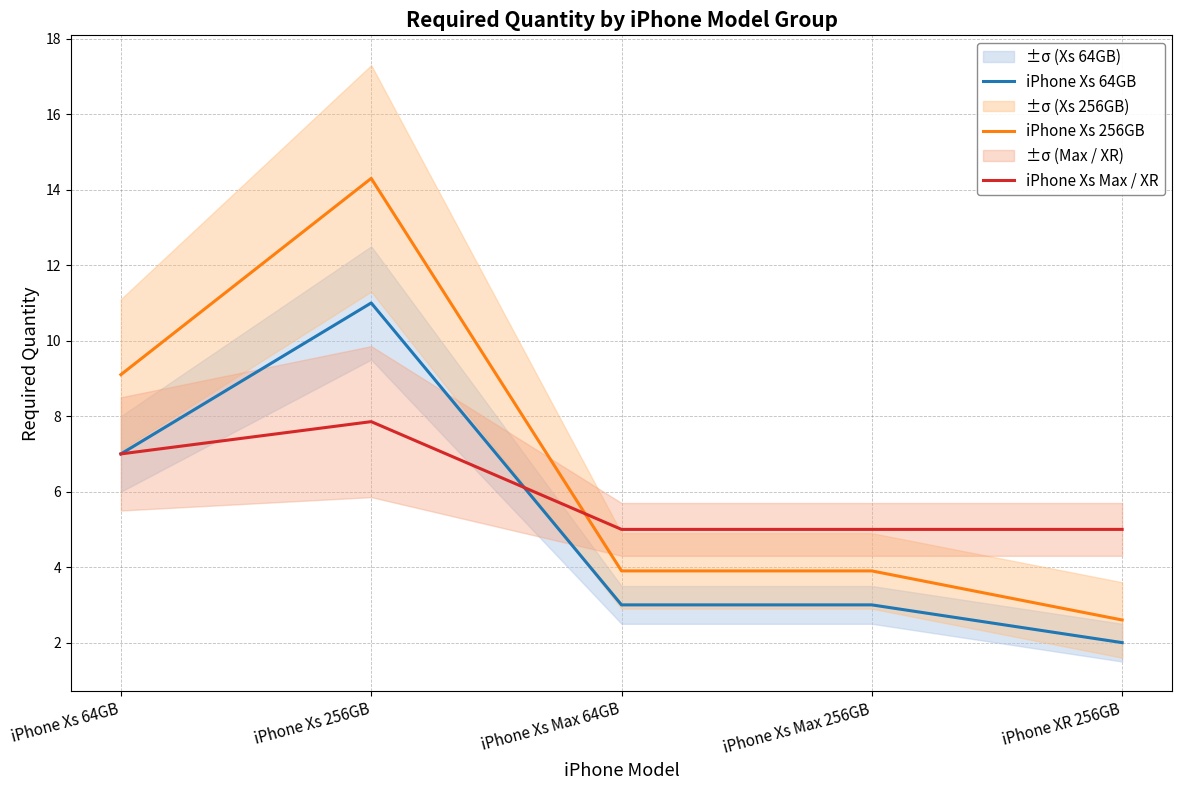

What is the sum of all iPhone Xs 64GB values?

26.0